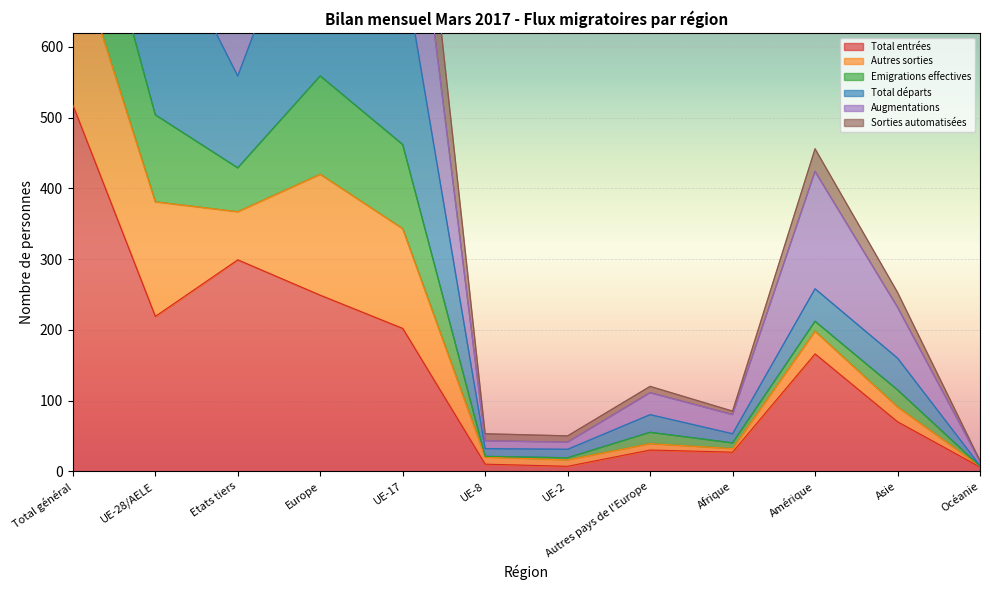

The value of Total entrées at UE-17 is 202. True or false?

True